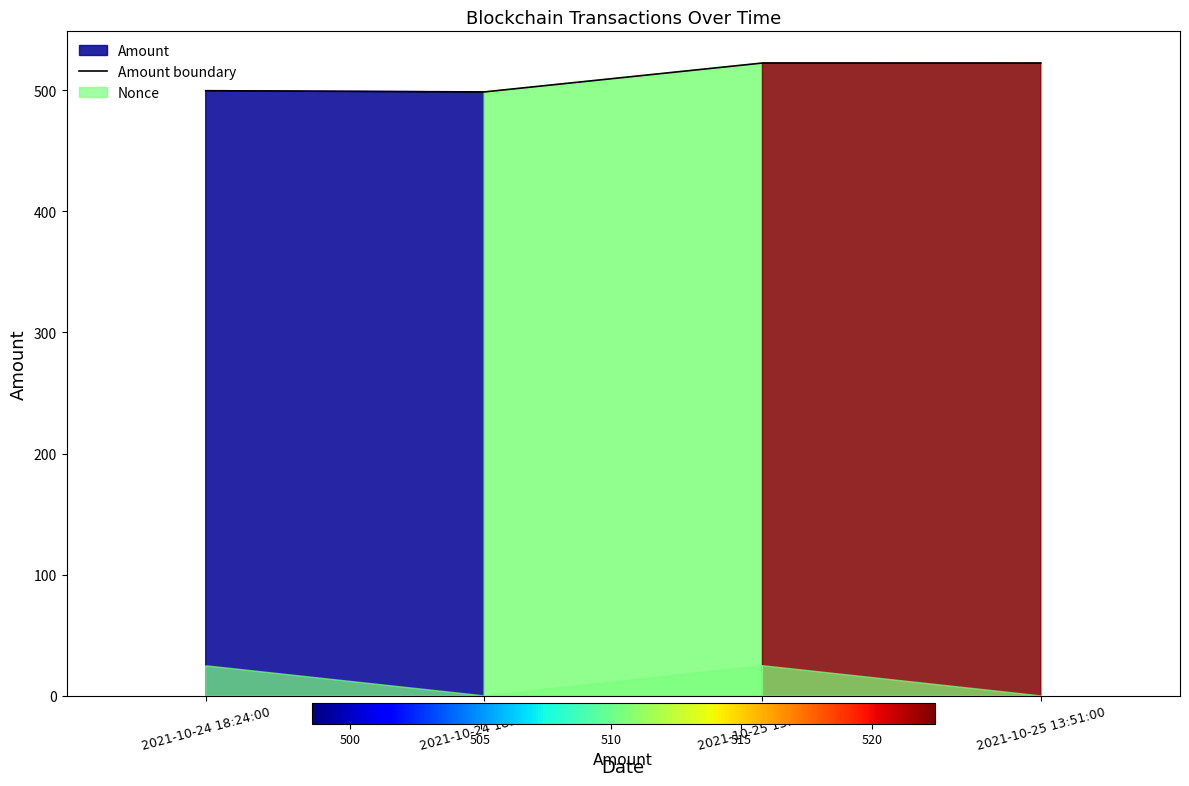

At which category does the data reach its first local valley?

2021-10-24 18:51:00